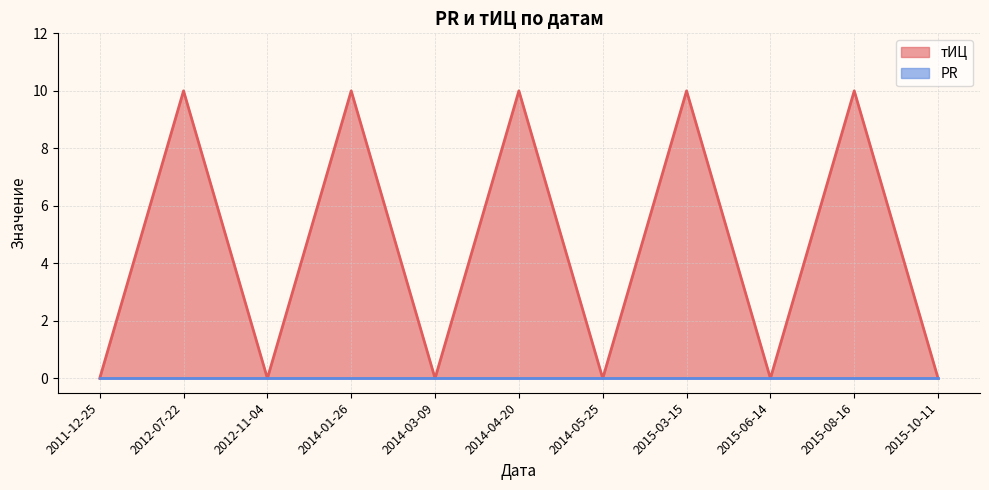

The value at 2012-11-04 is 0. True or false?

True